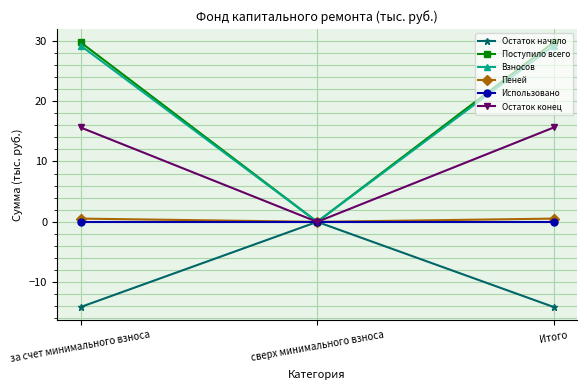

How many series are shown in this chart?

6